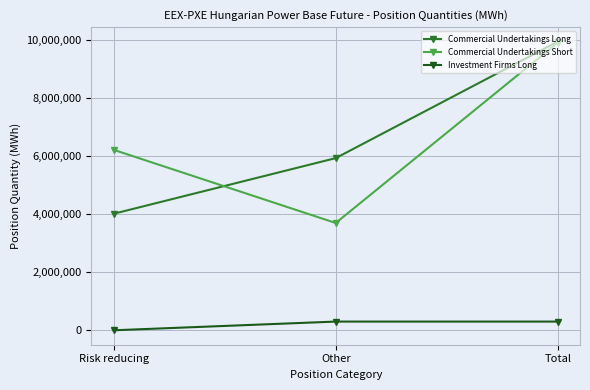

At which label is Investment Firms Long closest to 150154?

Risk reducing